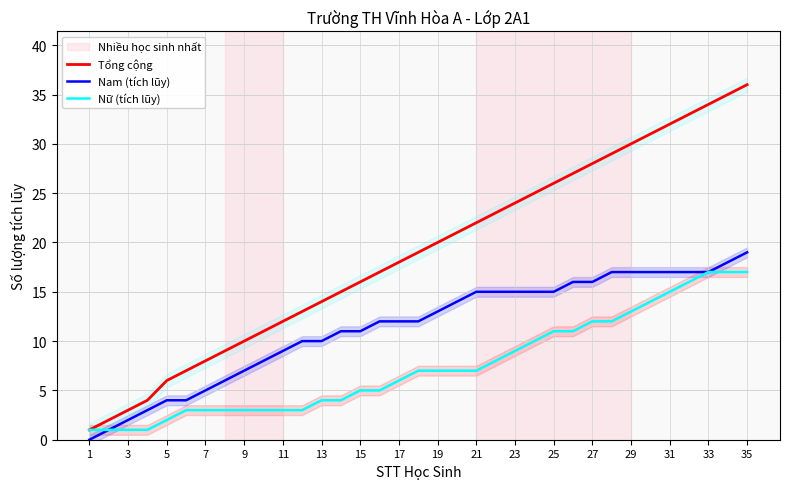

How many distinct data groups are displayed?

3